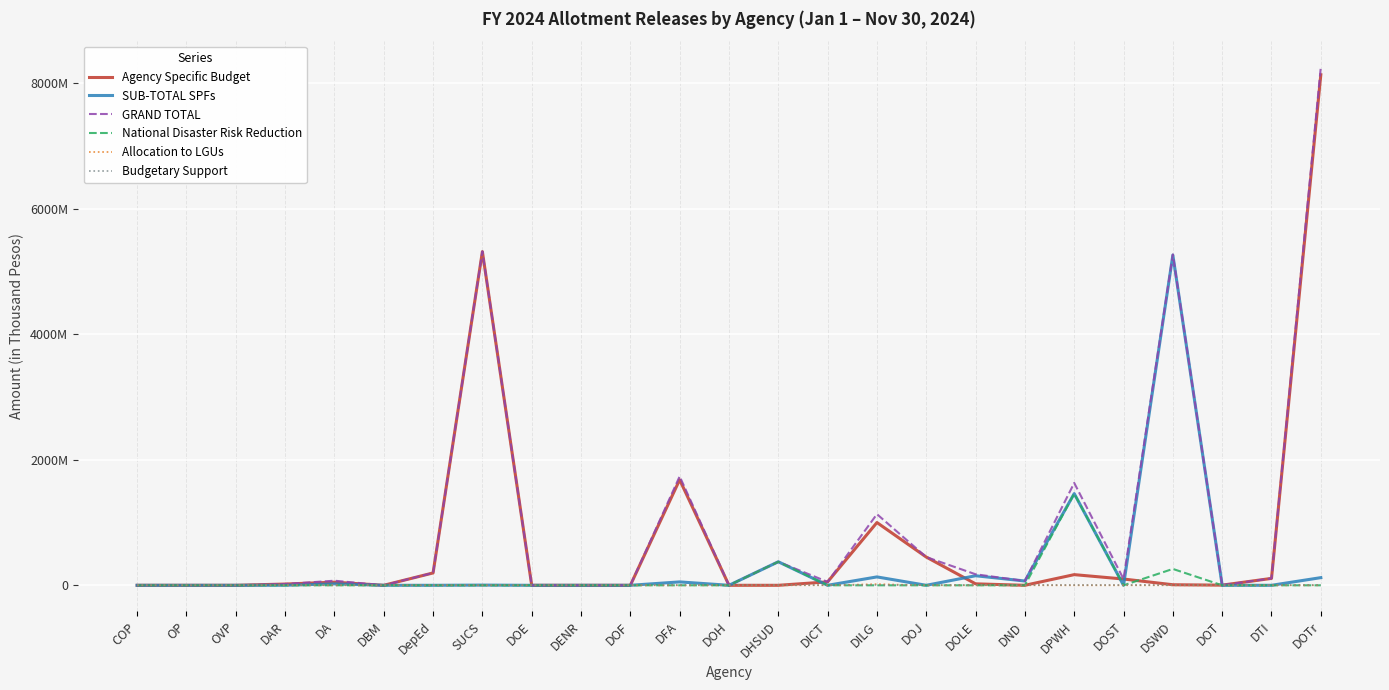

Is the value of GRAND TOTAL at DA greater than the value of SUB-TOTAL SPFs at DAR?

Yes